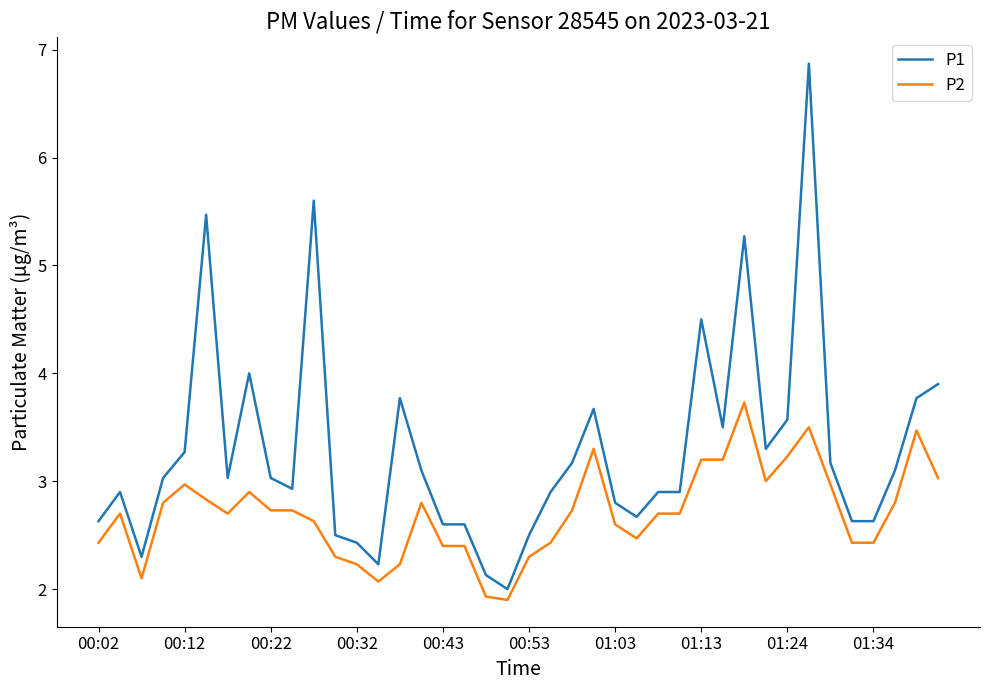

Which series has the largest total across all categories?

P1